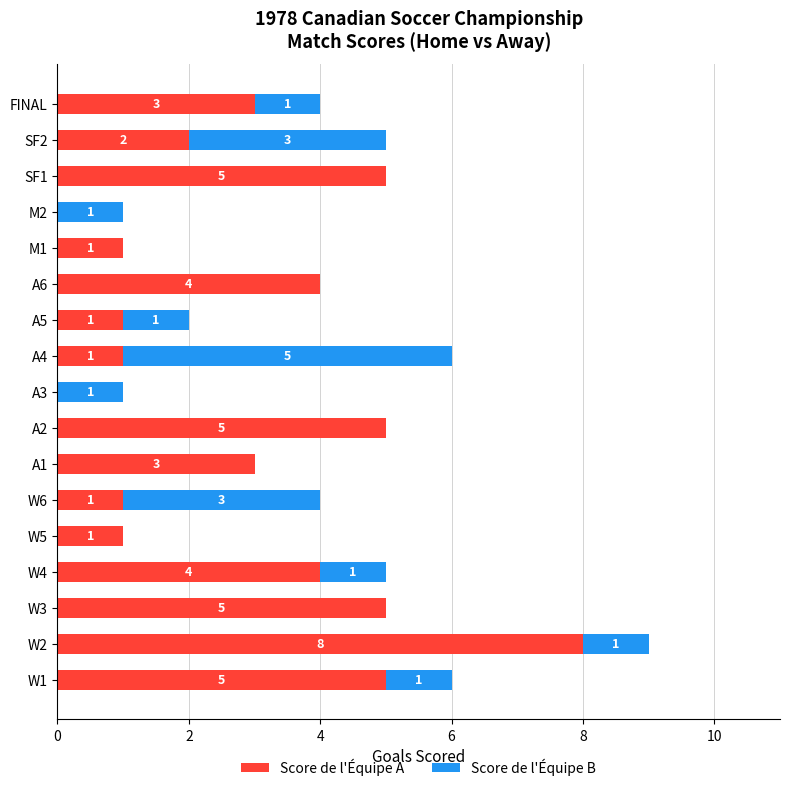

True or false: Score de l'Équipe A has a value of 2 at M1.

False